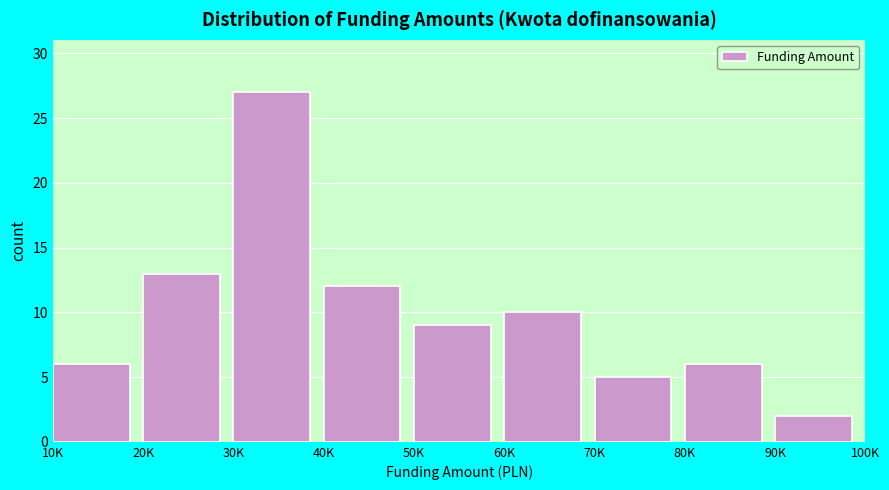

Reading left to right, transcribe all the data shown in this chart.

6	13	27	12	9	10	5	6	2